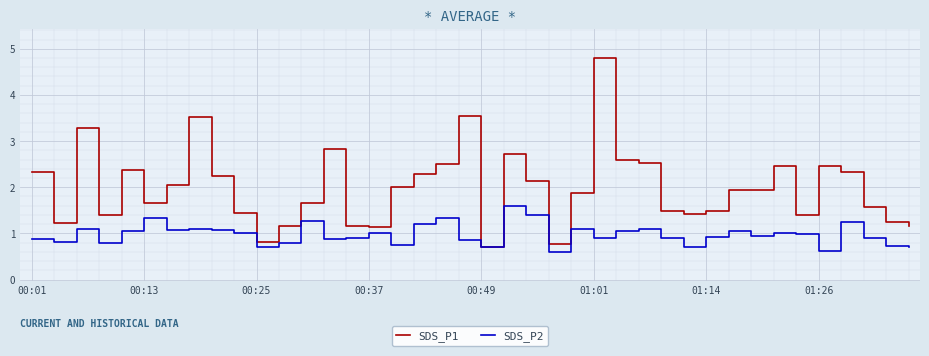

List the series in order of their overall mean, lowest first.

SDS_P2, SDS_P1